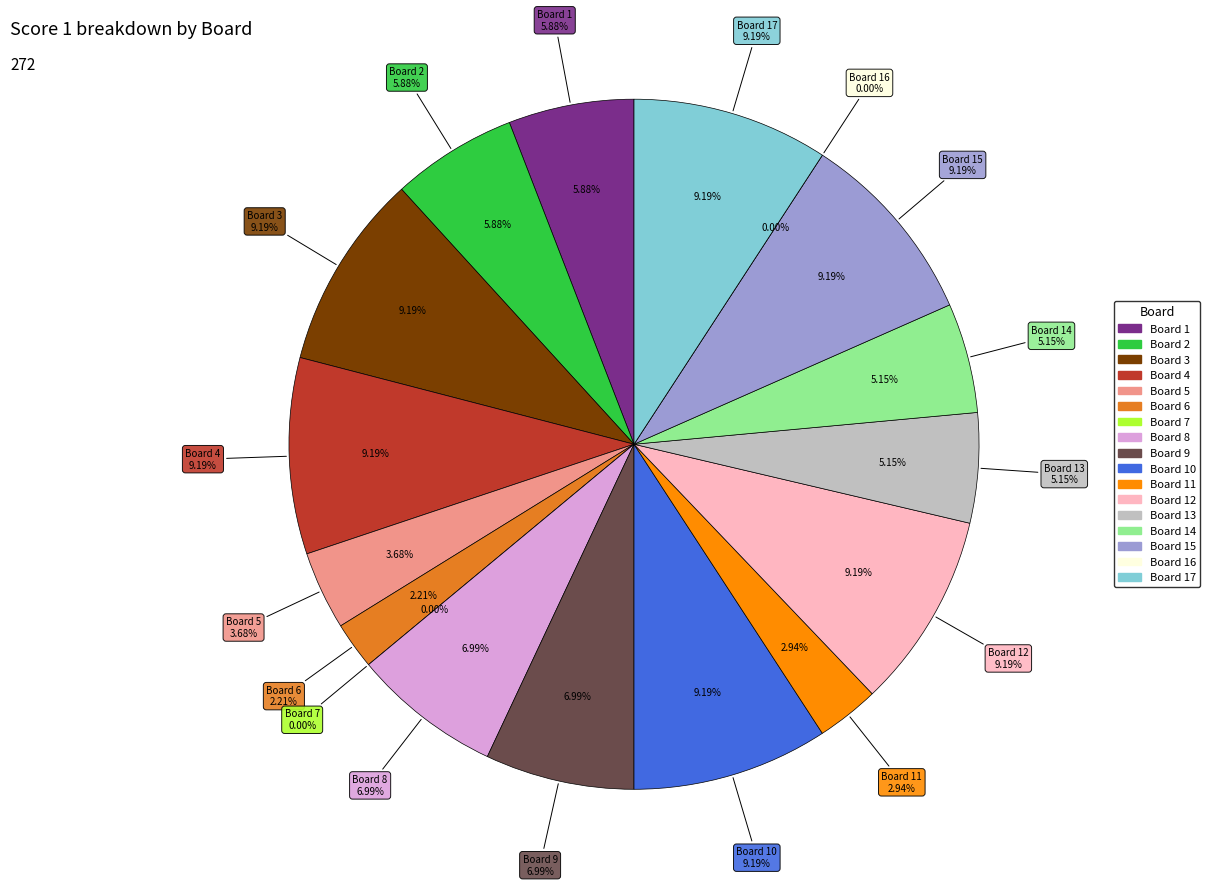

Count the number of slices in the pie.

17